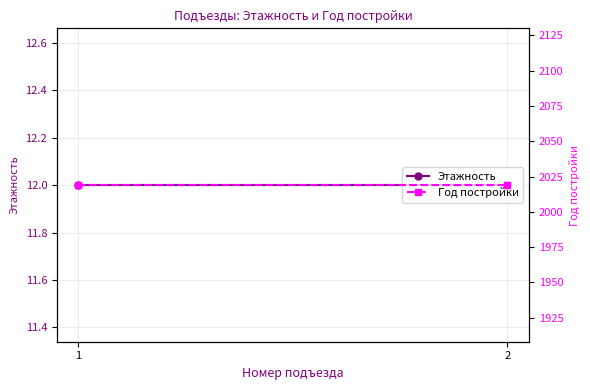

Is the value of Этажность at 2 greater than the value of Год постройки at 1?

No